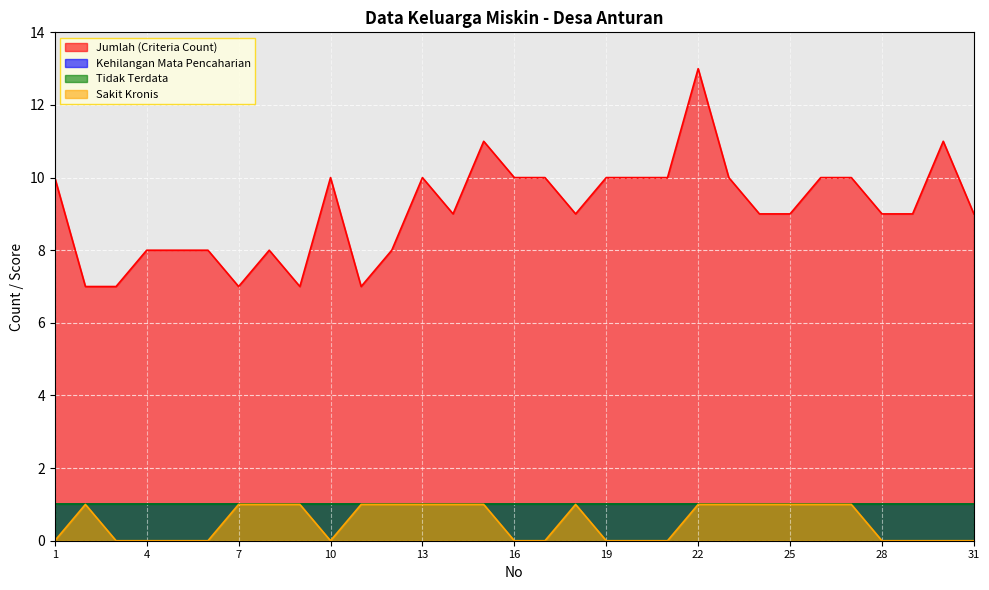

Is it true that Sakit Kronis equals 0 at 27?

False